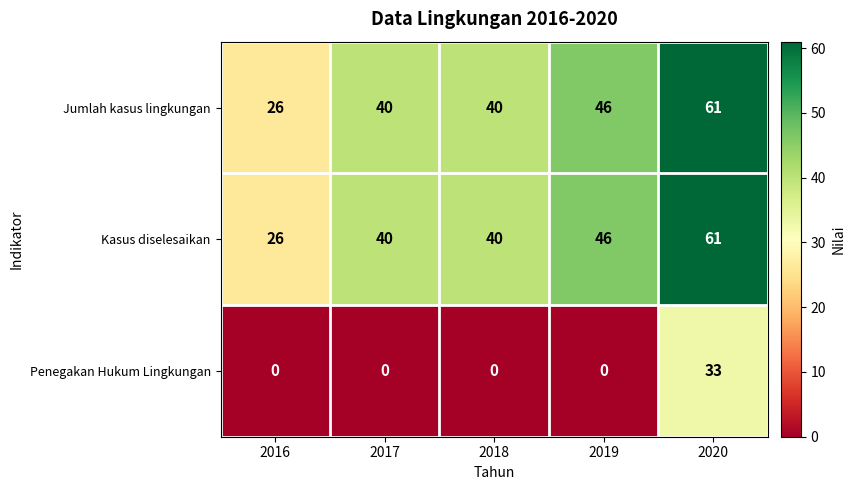

What is the greatest value displayed?

61